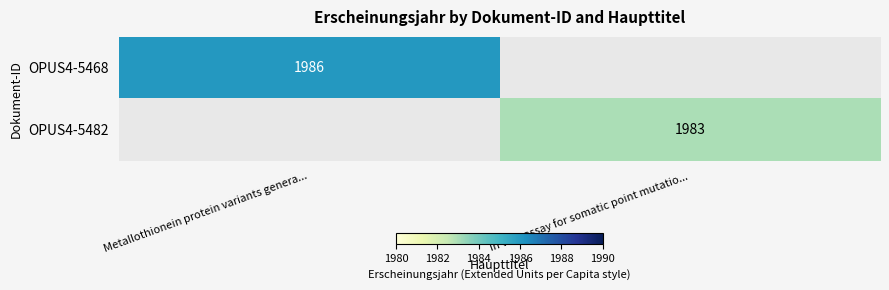

What is the minimum value shown in the chart?

1983.0